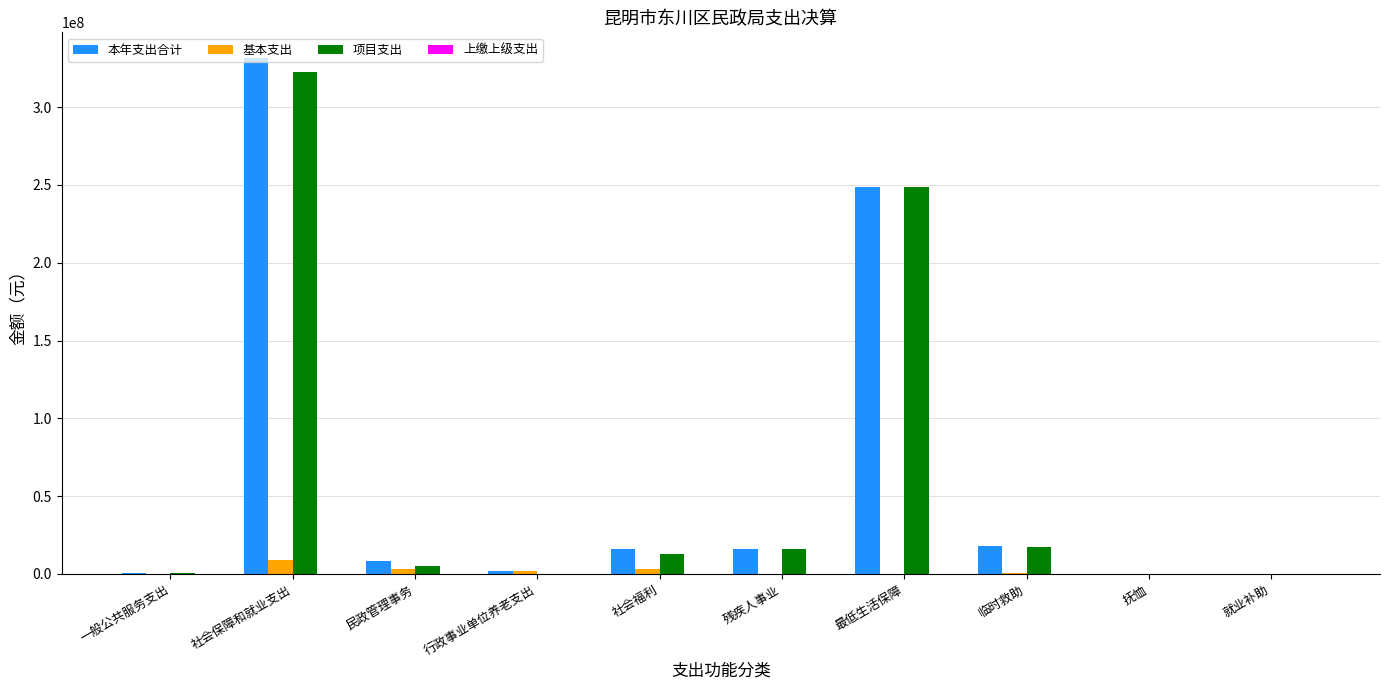

At which label does 本年支出合计 reach its peak?

社会保障和就业支出